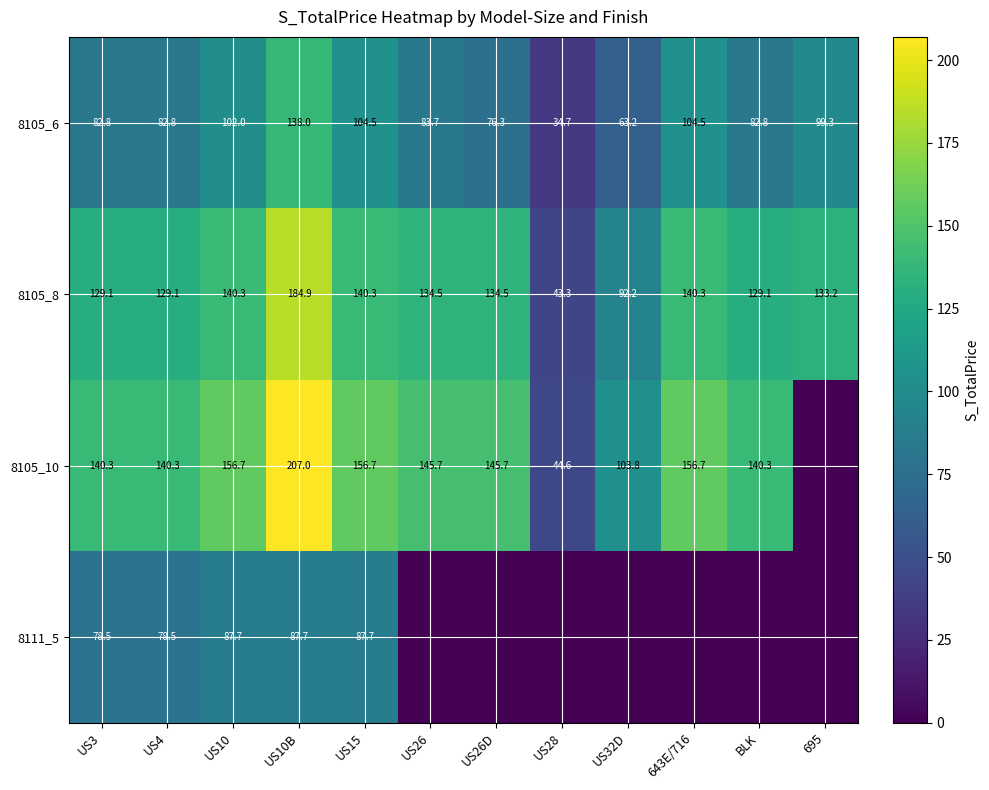

What value does the 8105_8 series have at US28?

43.3